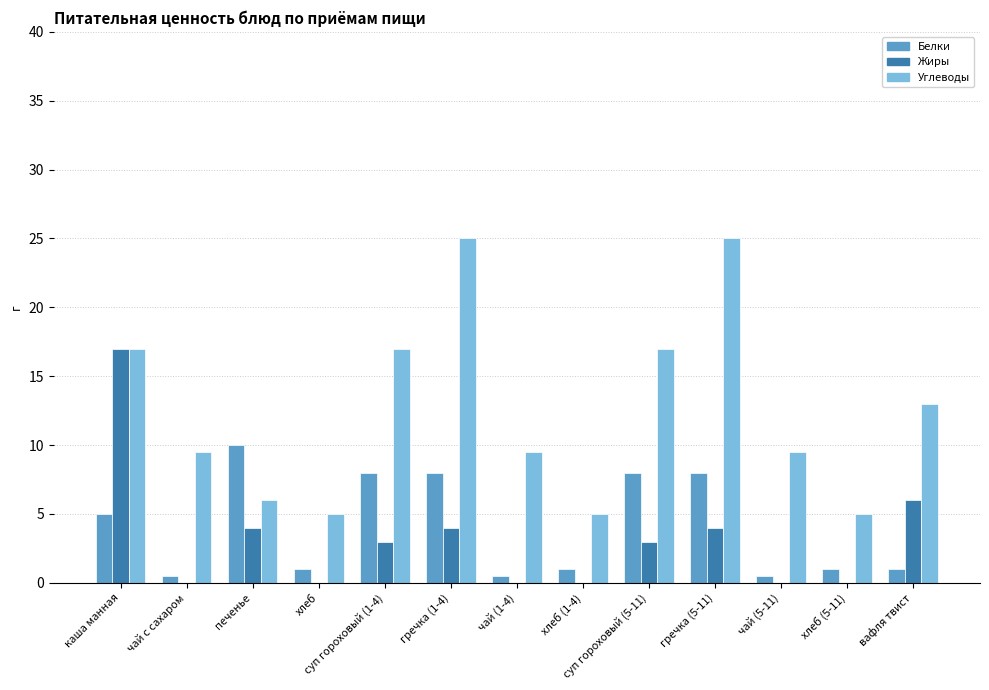

Reading right to left, extract all data points from this chart.

Белки: вафля твист=1.0	хлеб (5-11)=1.0	чай (5-11)=0.5	гречка (5-11)=8.0	суп гороховый (5-11)=8.0	хлеб (1-4)=1.0	чай (1-4)=0.5	гречка (1-4)=8.0	суп гороховый (1-4)=8.0	хлеб=1.0	печенье=10.0	чай с сахаром=0.5	каша манная=5.0
Жиры: вафля твист=6.0	хлеб (5-11)=0.0	чай (5-11)=0.0	гречка (5-11)=4.0	суп гороховый (5-11)=3.0	хлеб (1-4)=0.0	чай (1-4)=0.0	гречка (1-4)=4.0	суп гороховый (1-4)=3.0	хлеб=0.0	печенье=4.0	чай с сахаром=0.0	каша манная=17.0
Углеводы: вафля твист=13.0	хлеб (5-11)=5.0	чай (5-11)=9.5	гречка (5-11)=25.0	суп гороховый (5-11)=17.0	хлеб (1-4)=5.0	чай (1-4)=9.5	гречка (1-4)=25.0	суп гороховый (1-4)=17.0	хлеб=5.0	печенье=6.0	чай с сахаром=9.5	каша манная=17.0